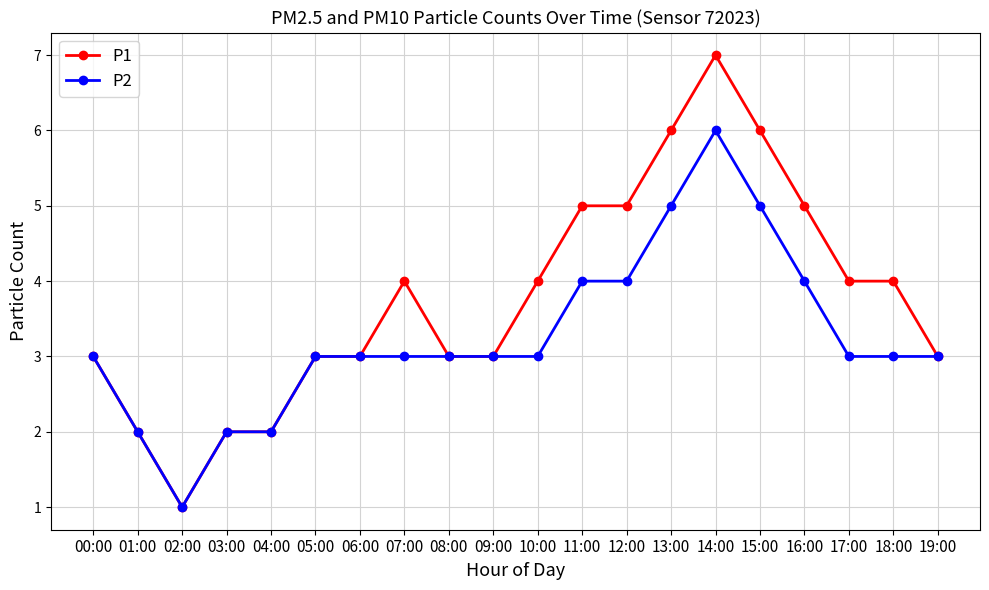

Does the chart display data point markers on the line(s)?

Yes